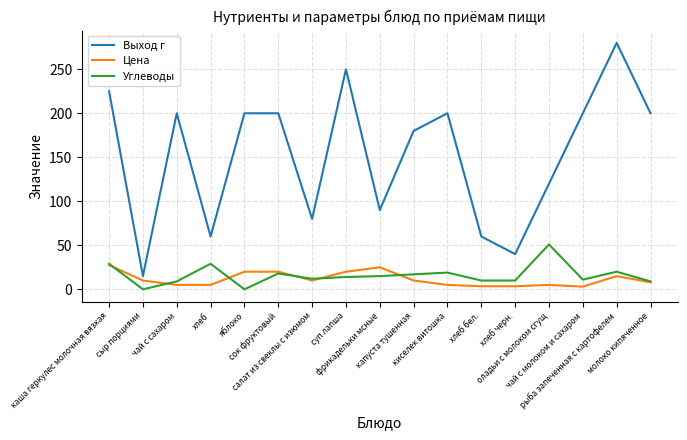

At which category does the chart reach its peak across all series?

рыба запеченная с картофелем